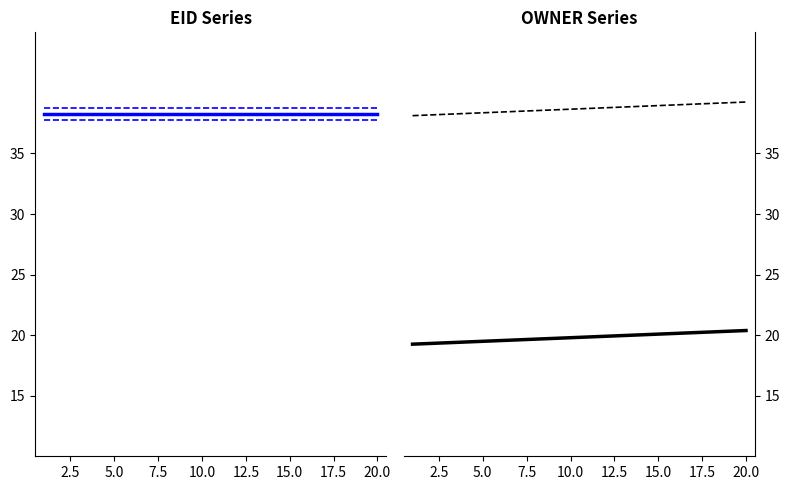

What are all the series names shown in the legend?

EID mean, EID upper, EID lower, OWNER trend, OWNER upper, OWNER lower